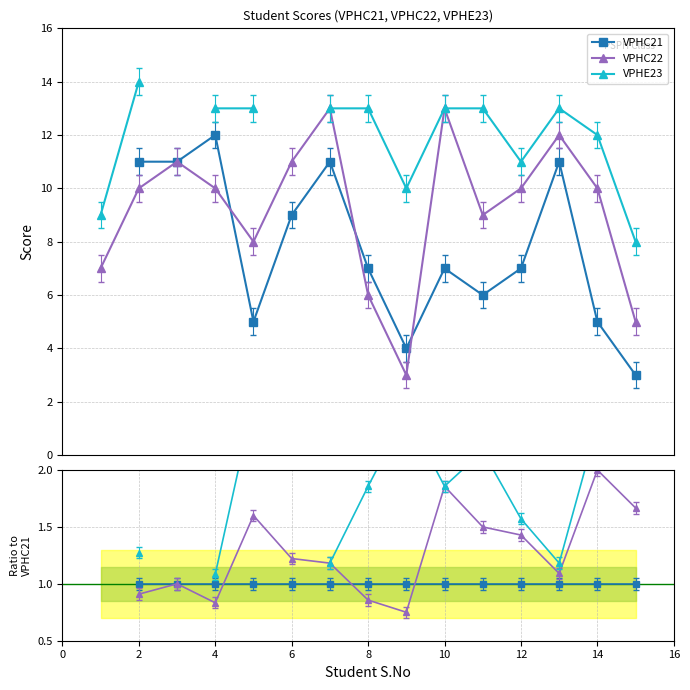

What is the greatest value displayed?

2.7